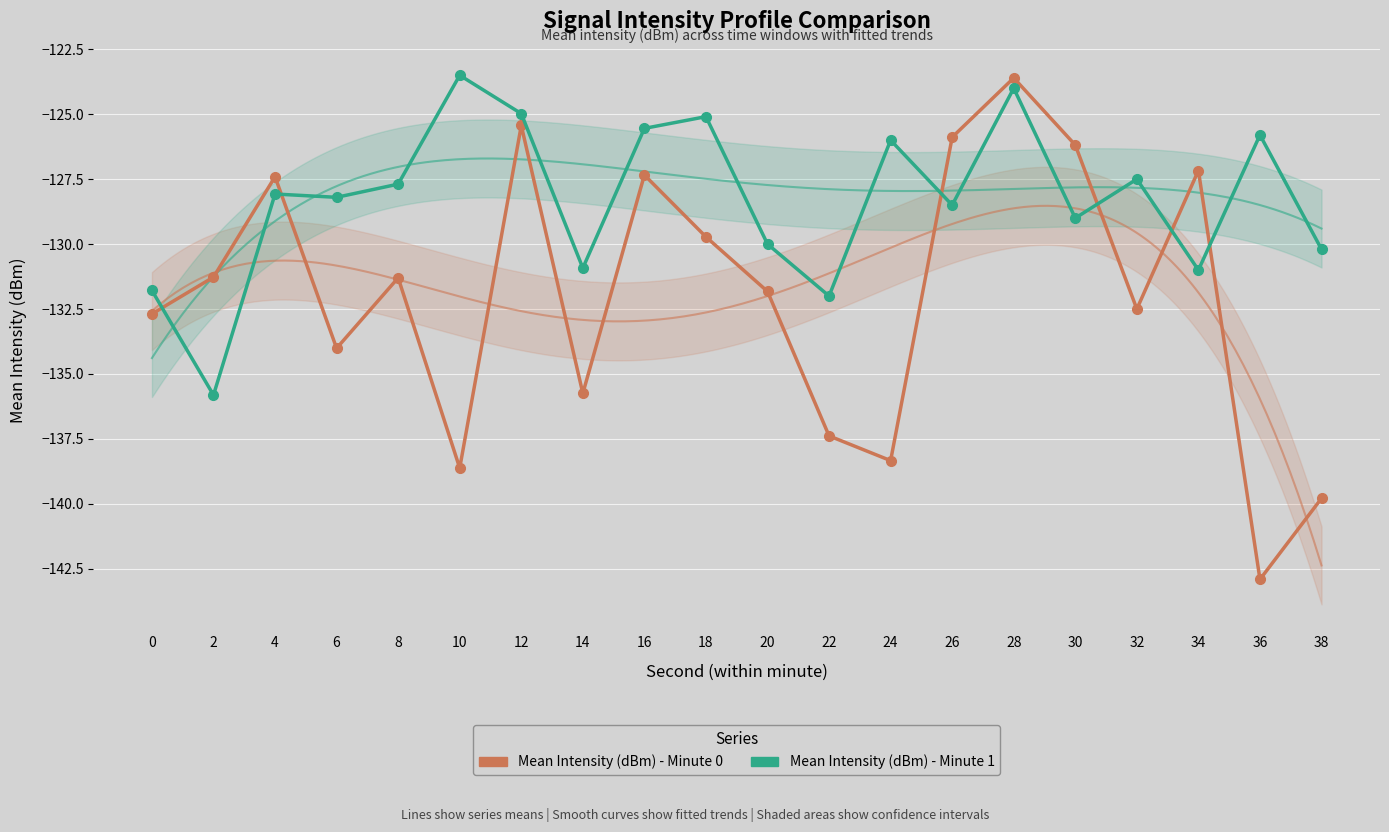

True or false: Mean Intensity (dBm) - Minute 0 and Mean Intensity (dBm) - Minute 1 intersect in this chart.

True